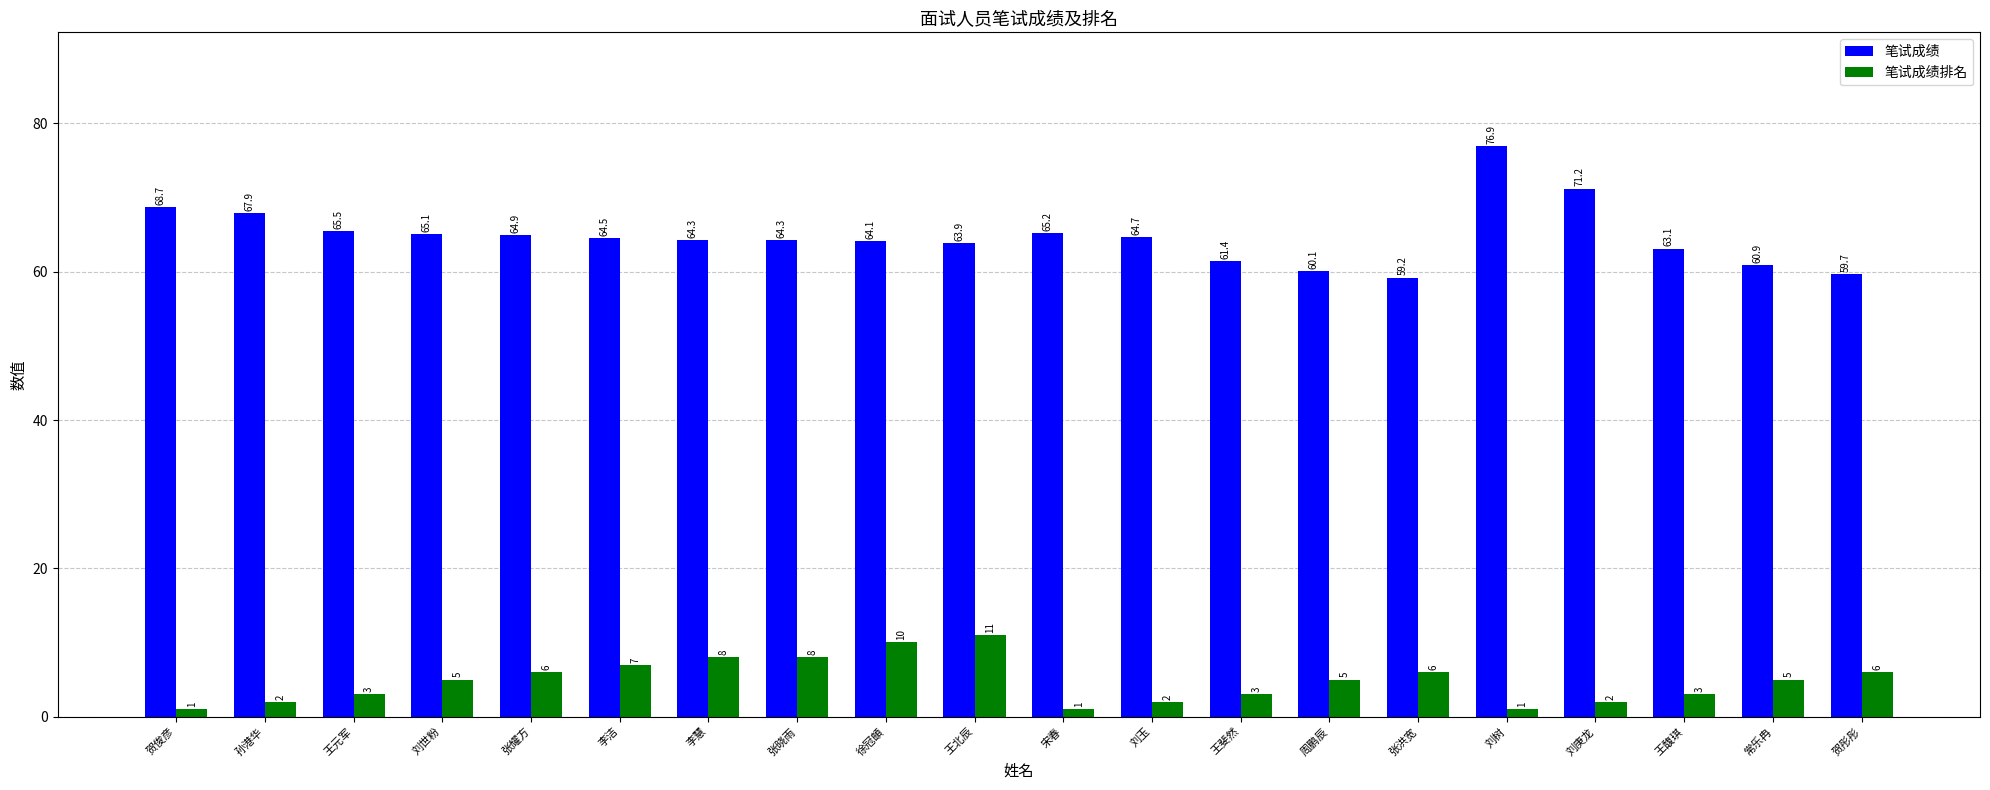

The 笔试成绩 series shows 95.2 at 常乐冉. True or false?

False